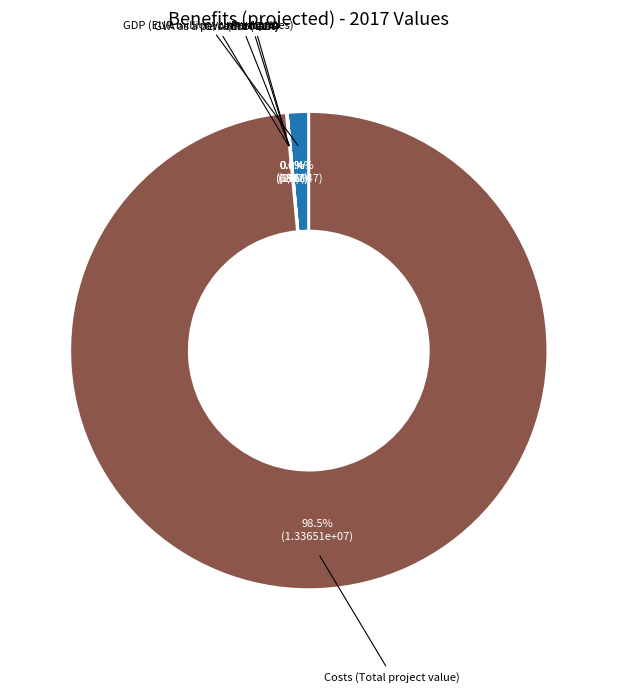

Is the sum of GDP (EUR million, current prices) and Costs (Total project value) greater than half?

Yes